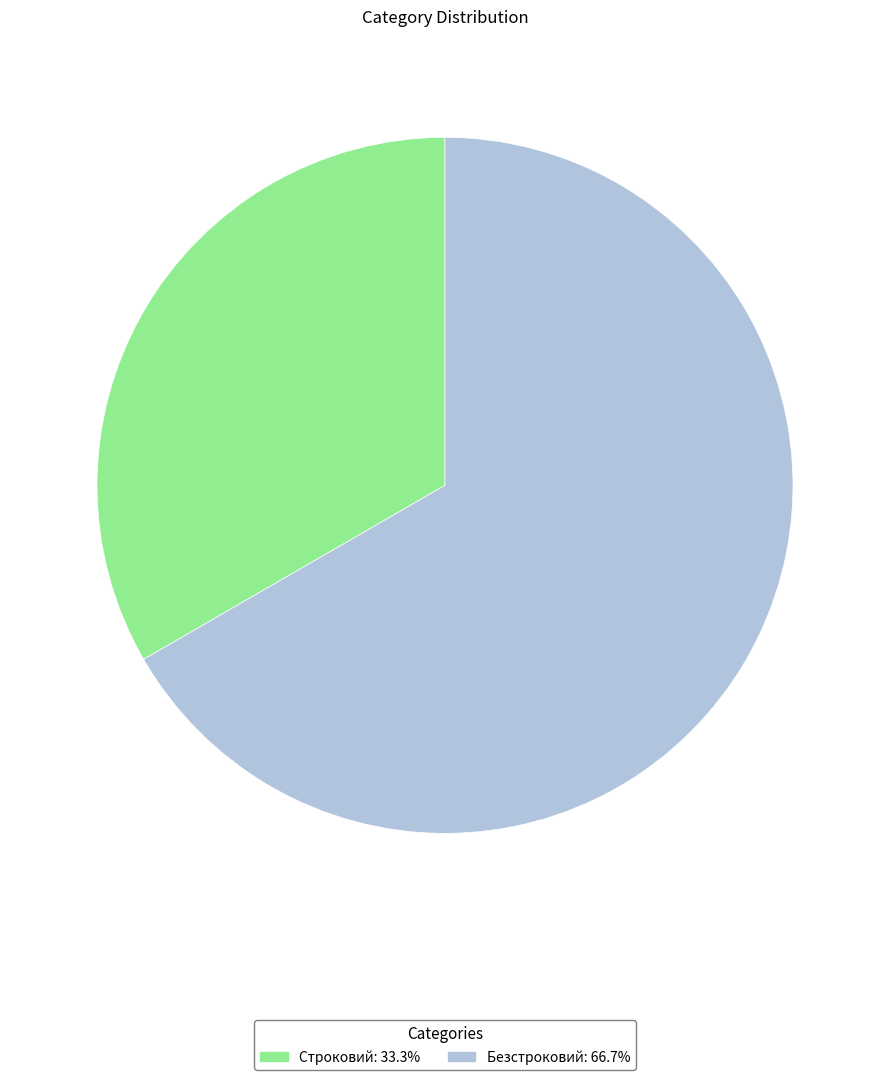

How many slices are in this pie chart?

2